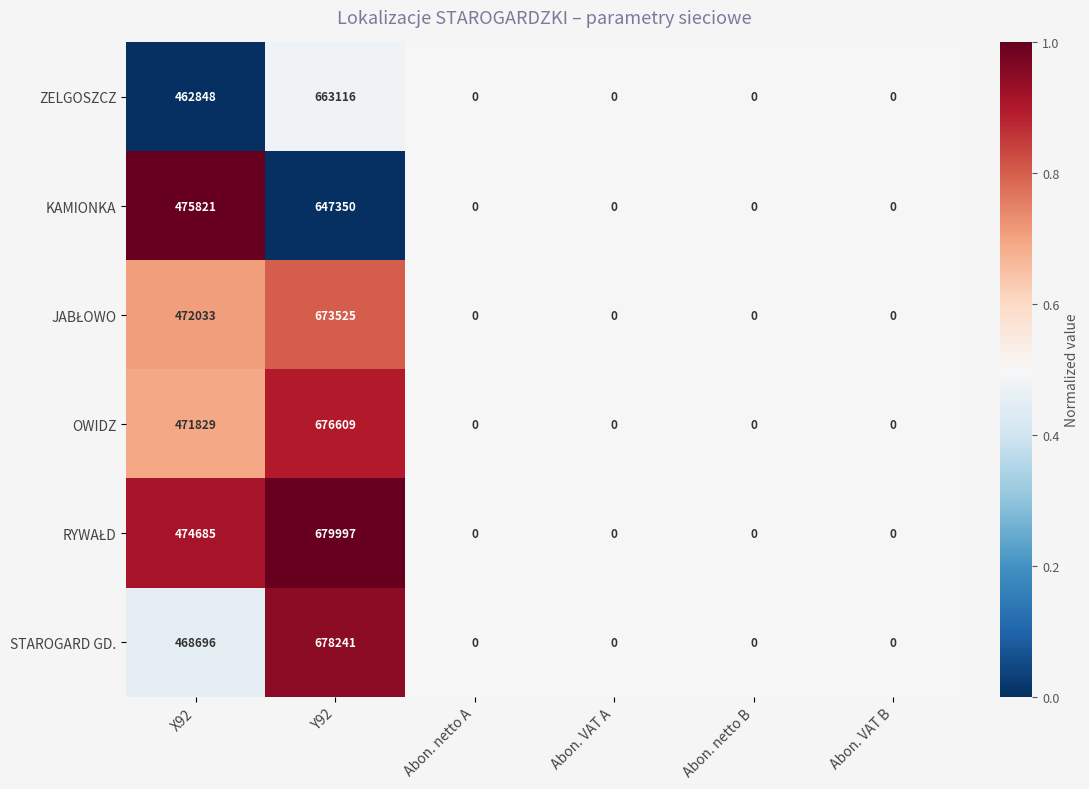

The KAMIONKA series shows 475821 at X92. True or false?

True